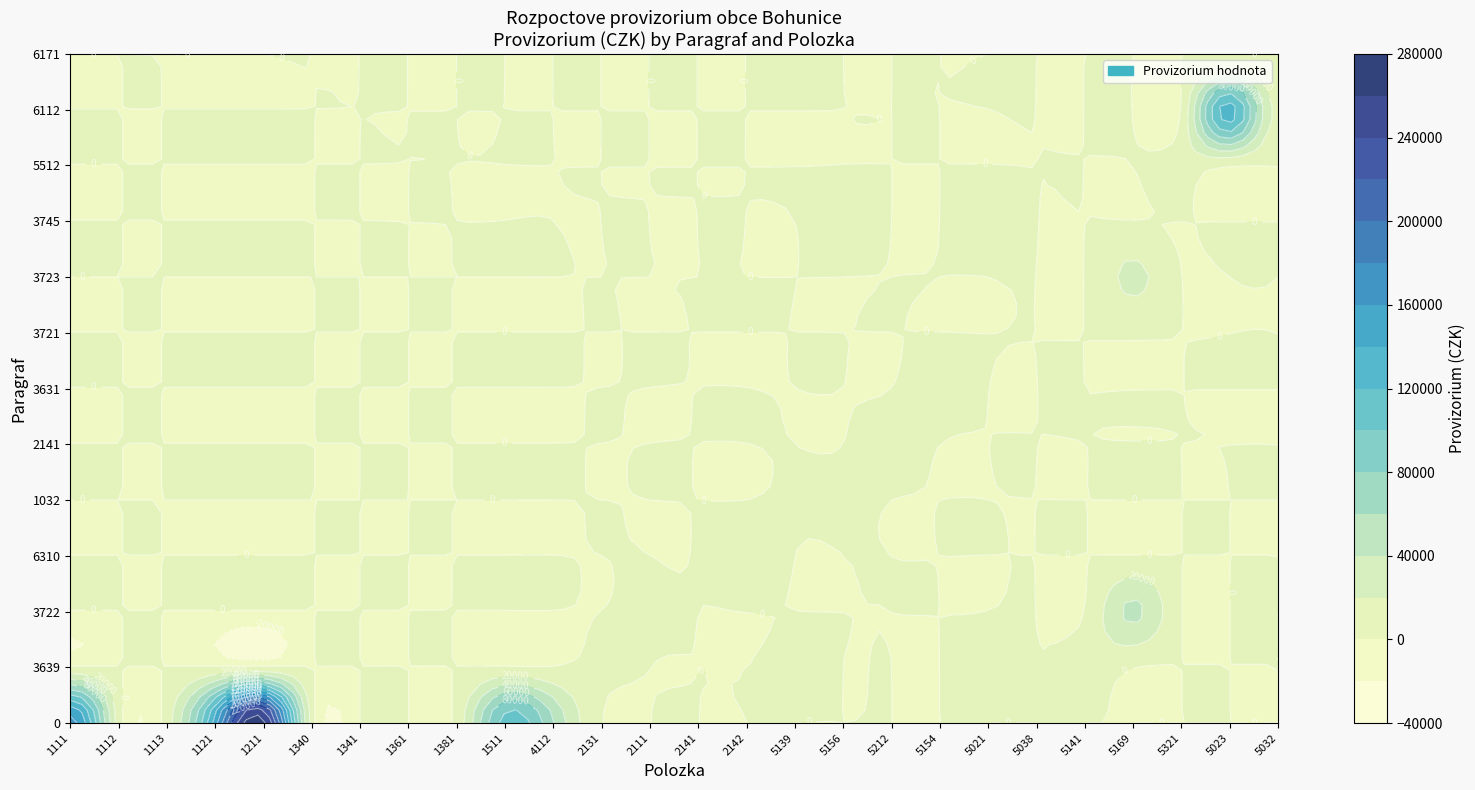

The value of 2141 at 11 is -470. True or false?

False